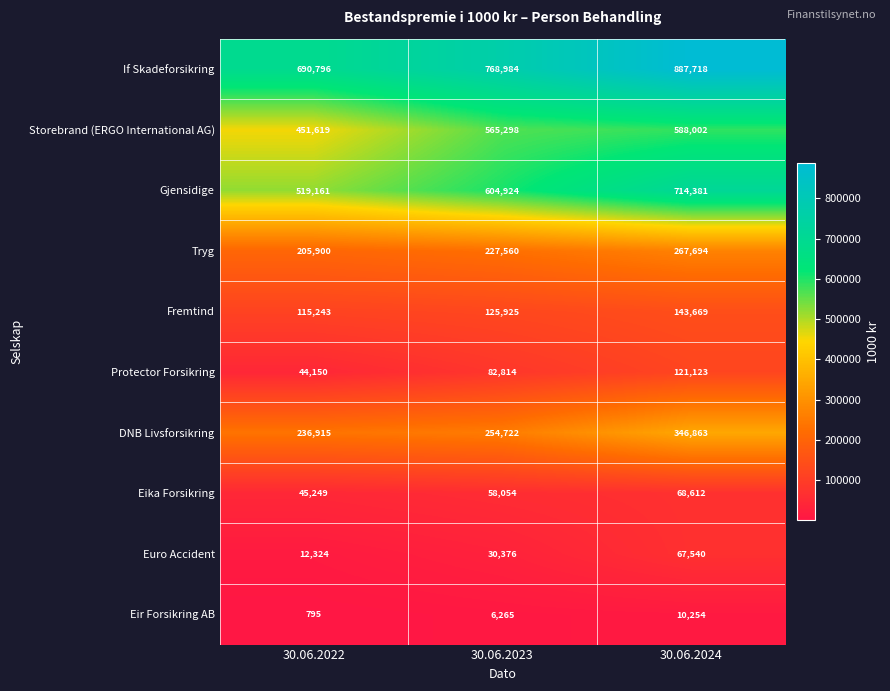

True or false: Fremtind has a value of 125925 at 30.06.2023.

True